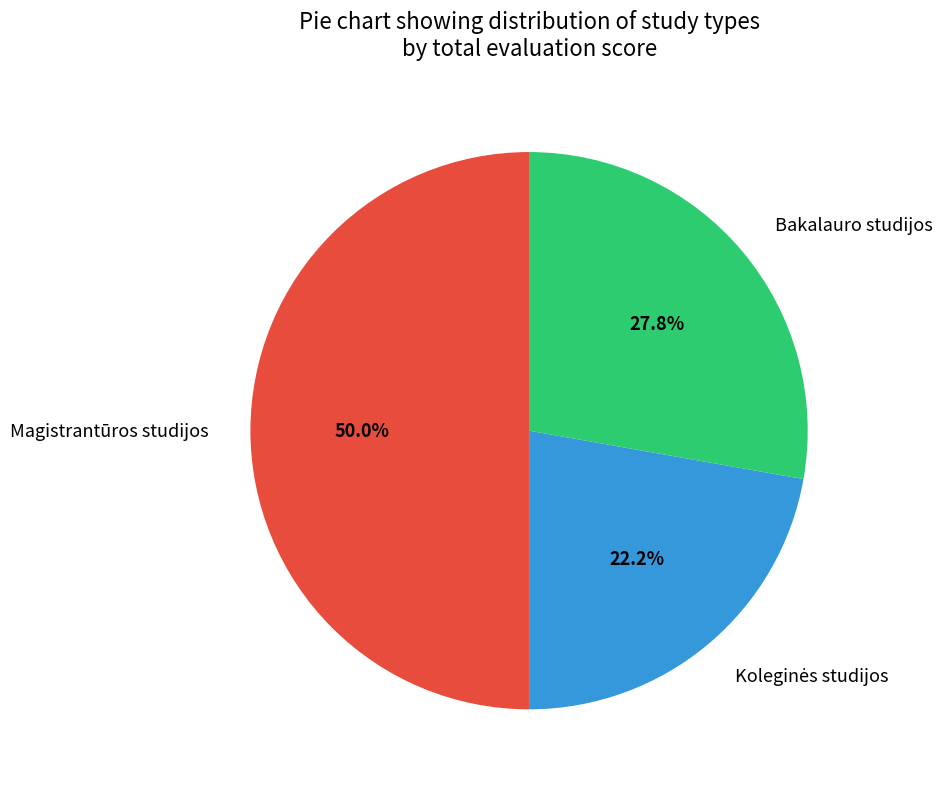

What is the largest slice in the pie chart?

Magistrantūros studijos